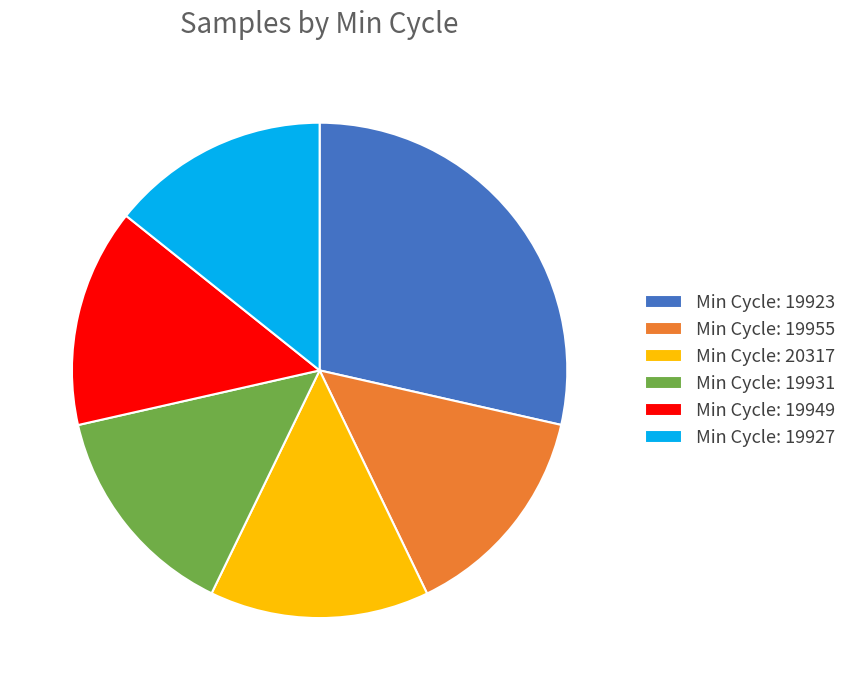

Which slice is the largest?

Min Cycle: 19923